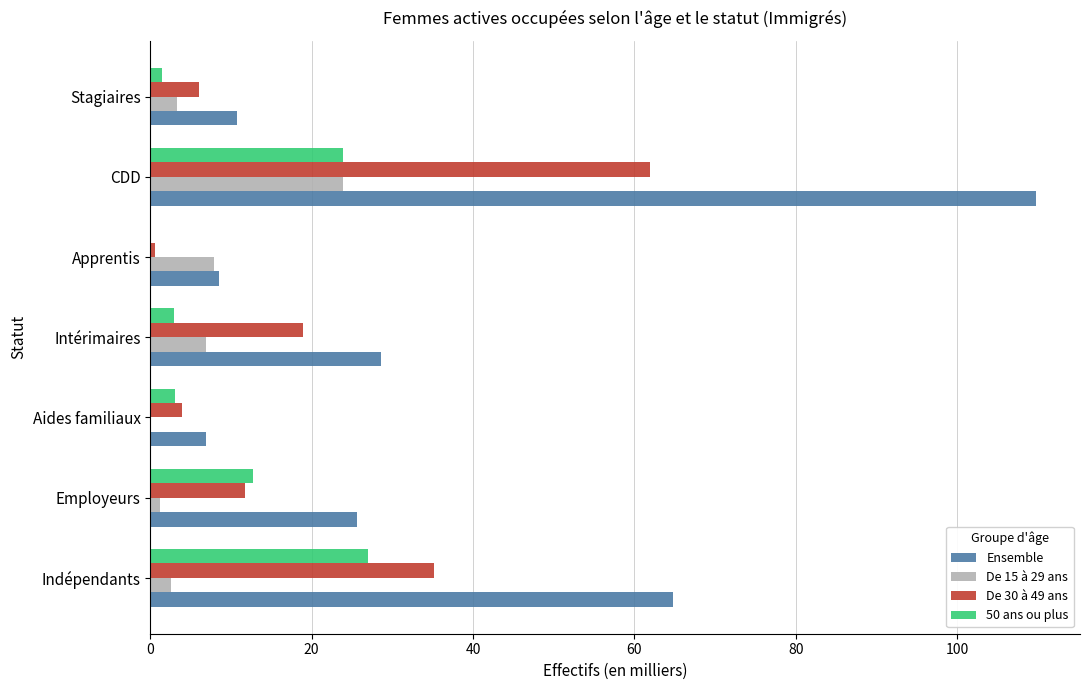

Which series changed the most between Indépendants and Employeurs?

Ensemble